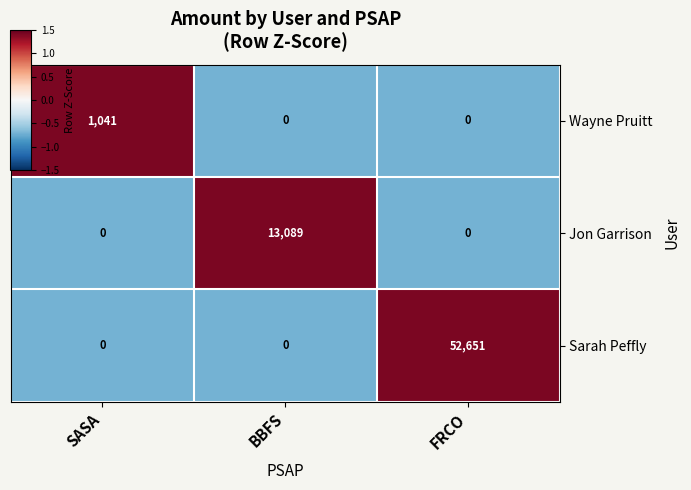

At how many categories does at least one series exceed 0?

3